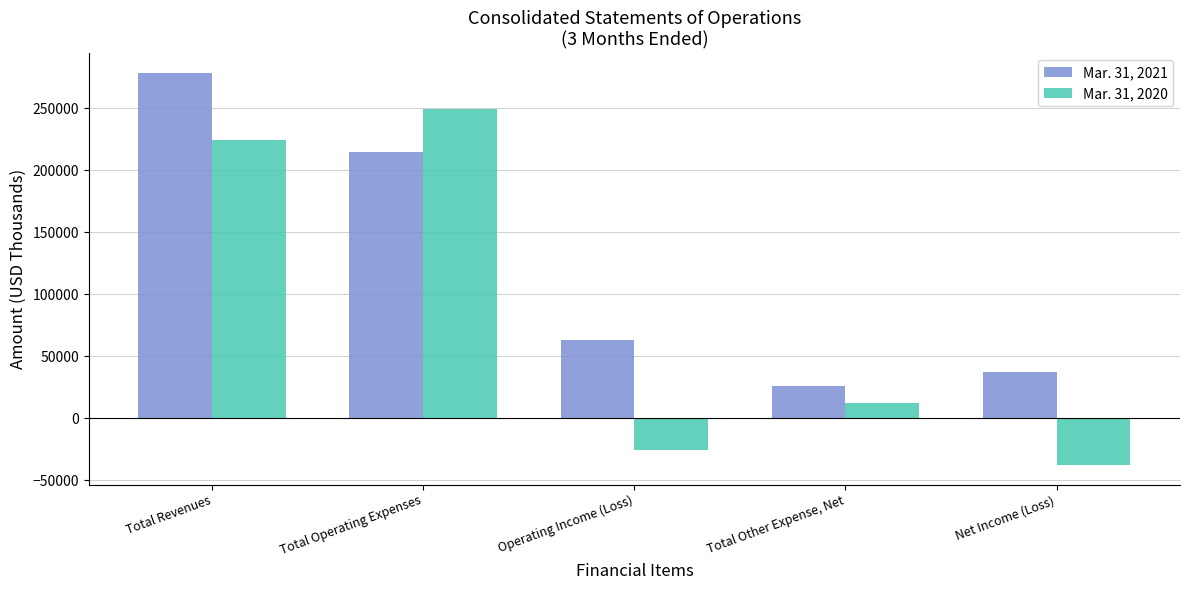

Between Total Other Expense, Net and Net Income (Loss), which series saw the biggest shift?

Mar. 31, 2020